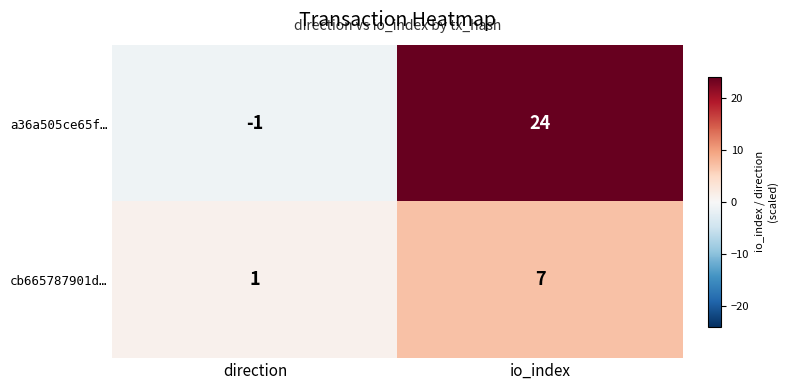

Is it true that cb665787901d… equals 10 at io_index?

False